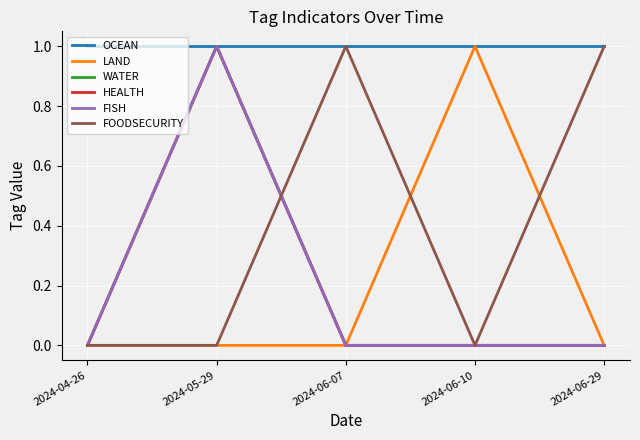

Reading right to left, list all the values displayed in this chart.

OCEAN: 2024-06-29=1	2024-06-10=1	2024-06-07=1	2024-05-29=1	2024-04-26=1
LAND: 2024-06-29=0	2024-06-10=1	2024-06-07=0	2024-05-29=0	2024-04-26=0
WATER: 2024-06-29=0	2024-06-10=0	2024-06-07=0	2024-05-29=1	2024-04-26=0
HEALTH: 2024-06-29=0	2024-06-10=0	2024-06-07=0	2024-05-29=1	2024-04-26=0
FISH: 2024-06-29=0	2024-06-10=0	2024-06-07=0	2024-05-29=1	2024-04-26=0
FOODSECURITY: 2024-06-29=1	2024-06-10=0	2024-06-07=1	2024-05-29=0	2024-04-26=0